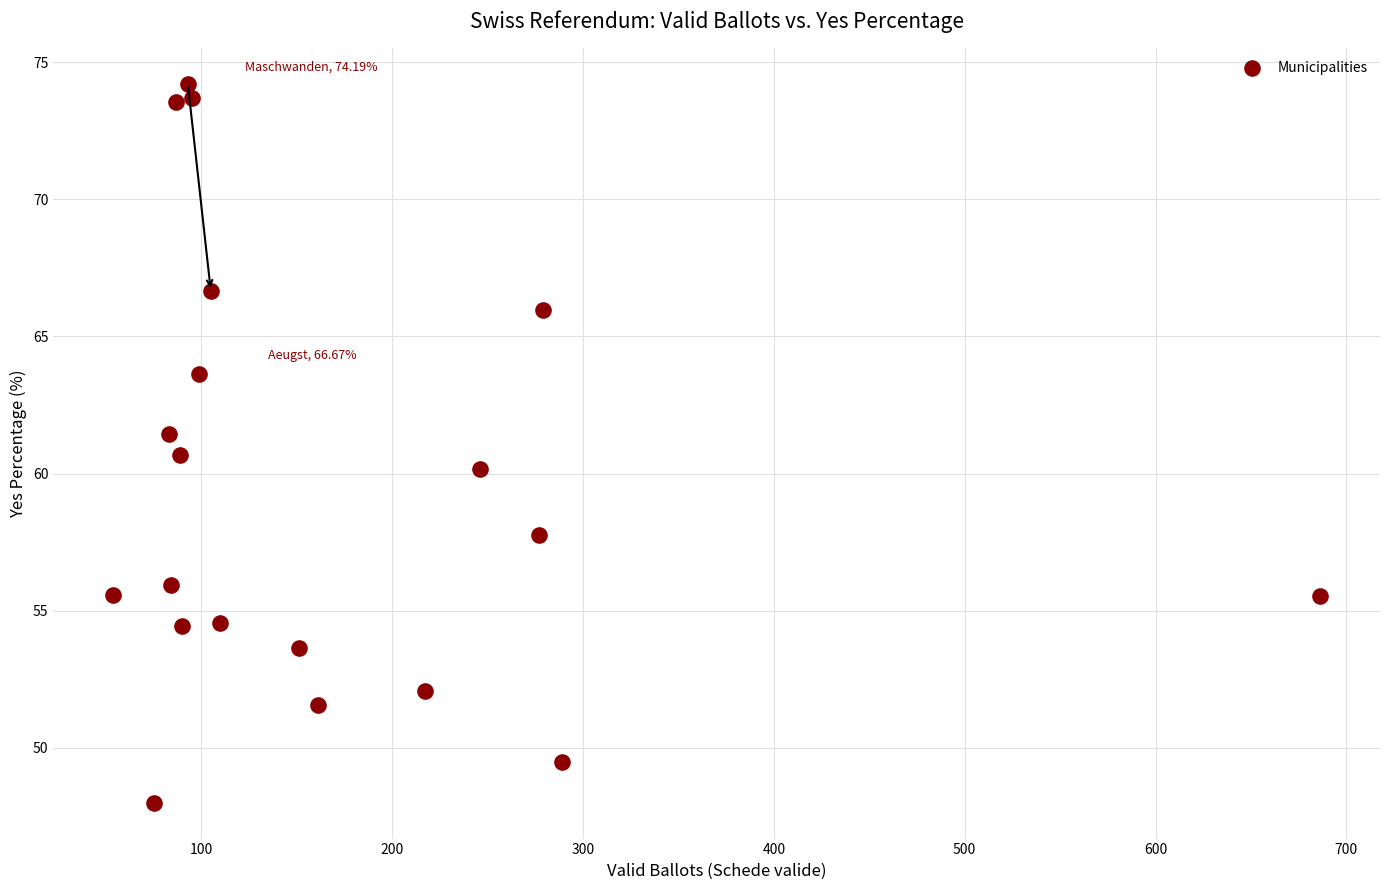

What is the range of X values (max minus min)?

632.0